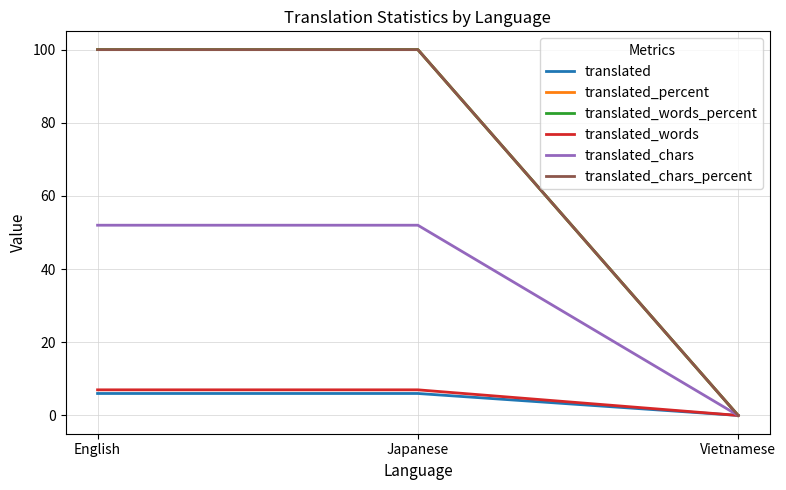

What is the difference between the maximum and minimum values in the translated series?

6